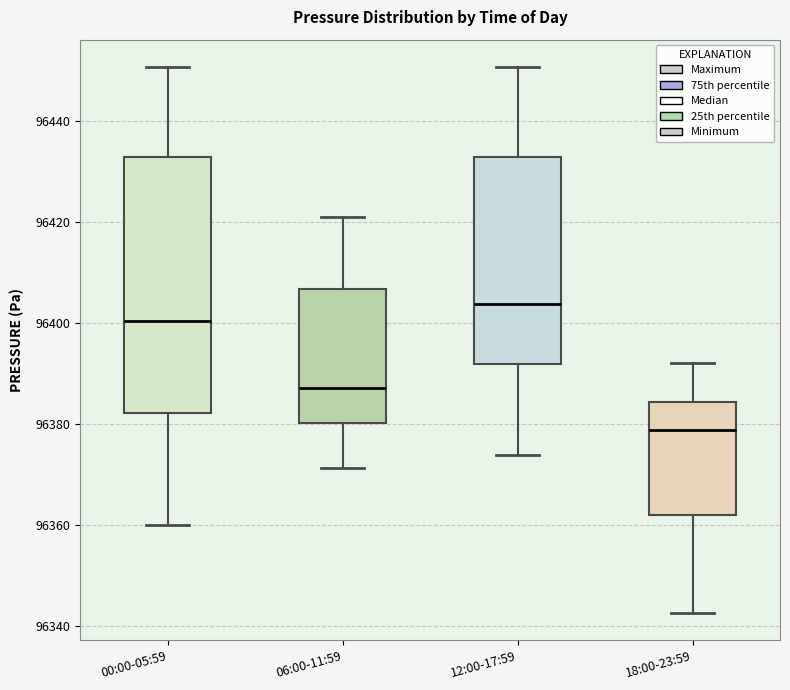

Comparing the boxes themselves (not the whiskers), which one is the tallest?

00:00-05:59